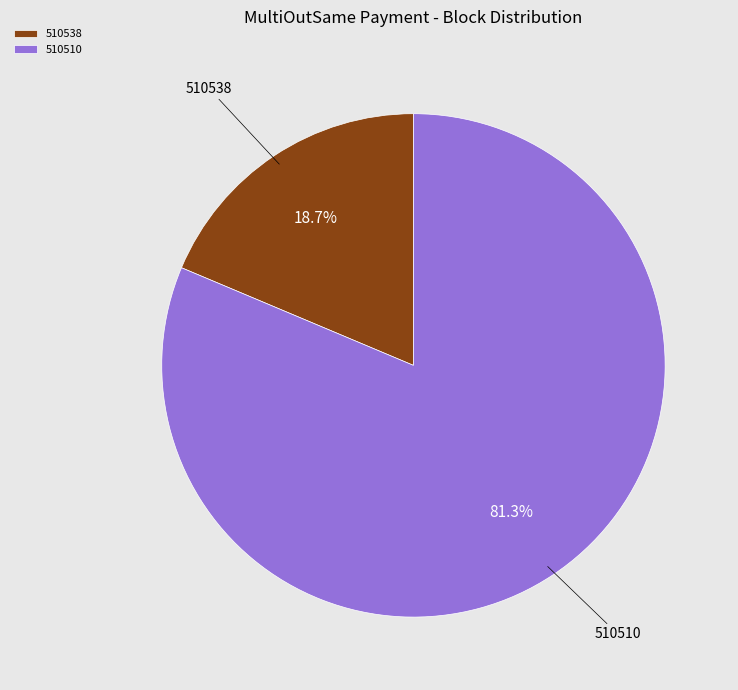

Between 510538 and 510510, which is larger?

510510